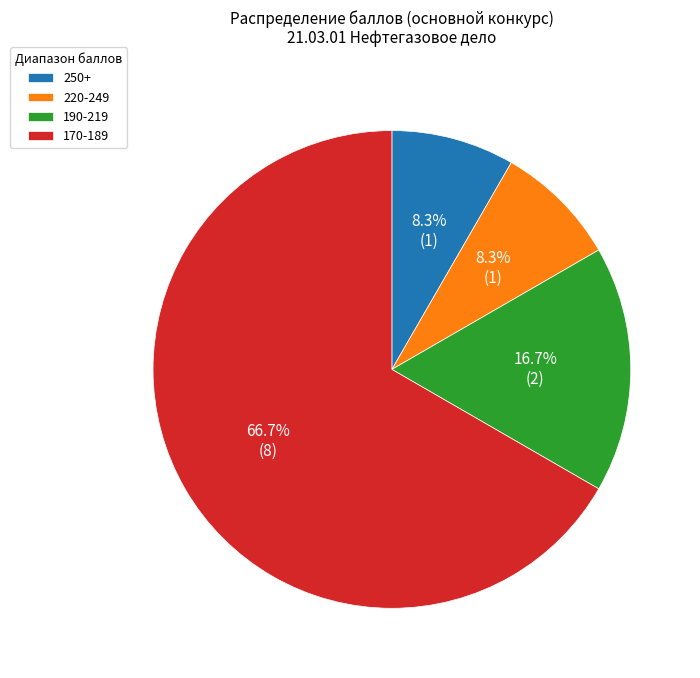

Which slice represents more than half of the pie?

170-189